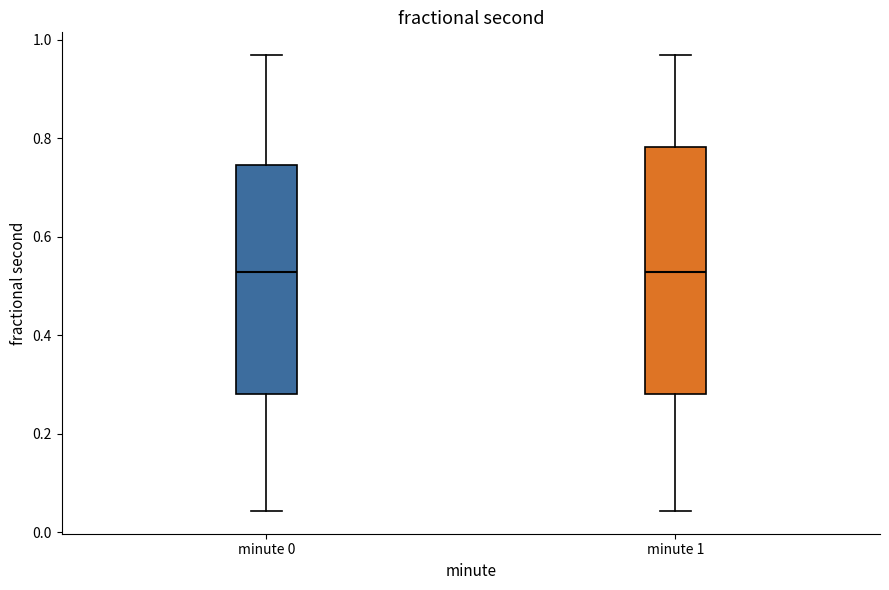

Where does the lower whisker of the box for minute 0 end on the y-axis? The values are not printed on the chart, so give them approximately, as read against the axis.

0.04